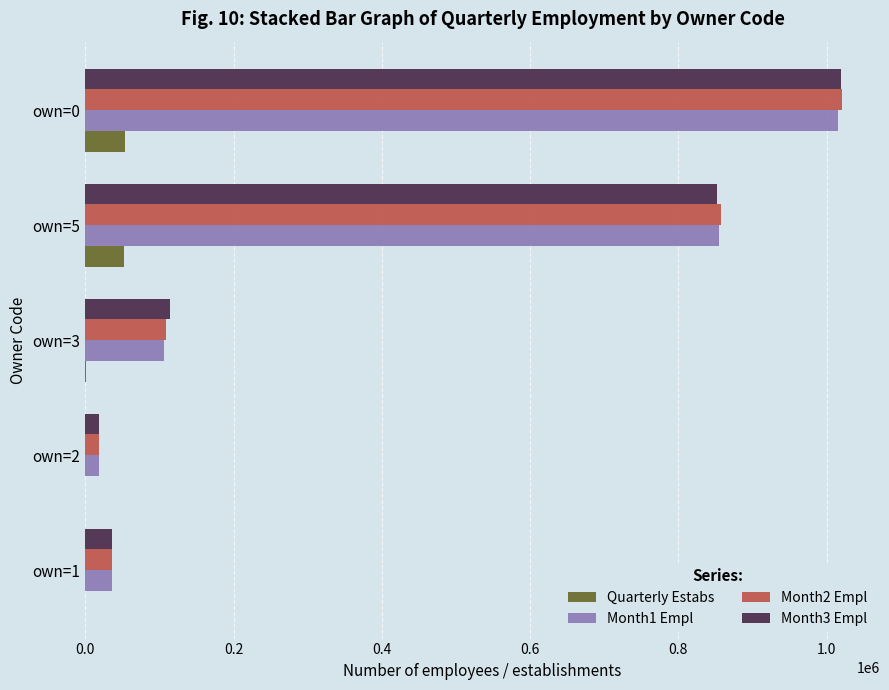

What is the sum of all Quarterly Estabs values?

105796